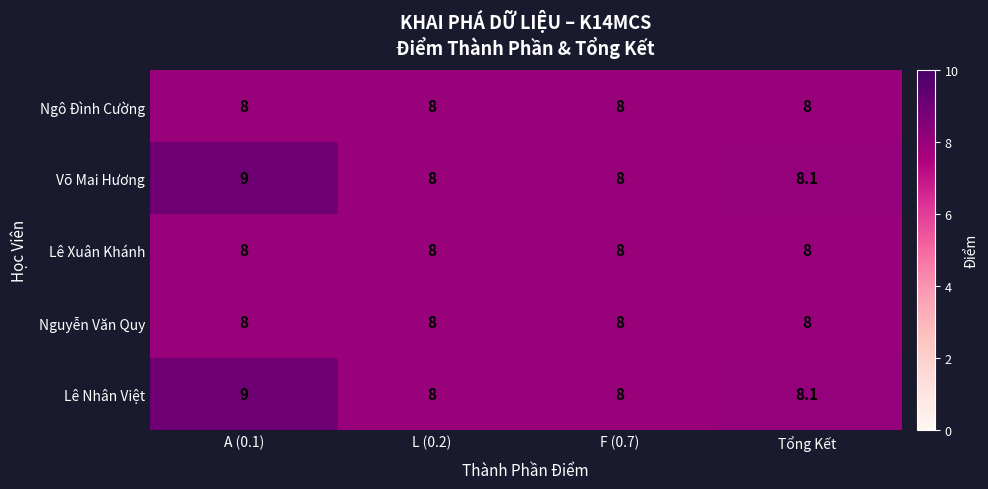

Reading left to right, list all the values displayed in this chart.

Ngô Đình Cường: A (0.1)=8.0	L (0.2)=8.0	F (0.7)=8.0	Tổng Kết=8.0
Võ Mai Hương: A (0.1)=9.0	L (0.2)=8.0	F (0.7)=8.0	Tổng Kết=8.1
Lê Xuân Khánh: A (0.1)=8.0	L (0.2)=8.0	F (0.7)=8.0	Tổng Kết=8.0
Nguyễn Văn Quy: A (0.1)=8.0	L (0.2)=8.0	F (0.7)=8.0	Tổng Kết=8.0
Lê Nhân Việt: A (0.1)=9.0	L (0.2)=8.0	F (0.7)=8.0	Tổng Kết=8.1